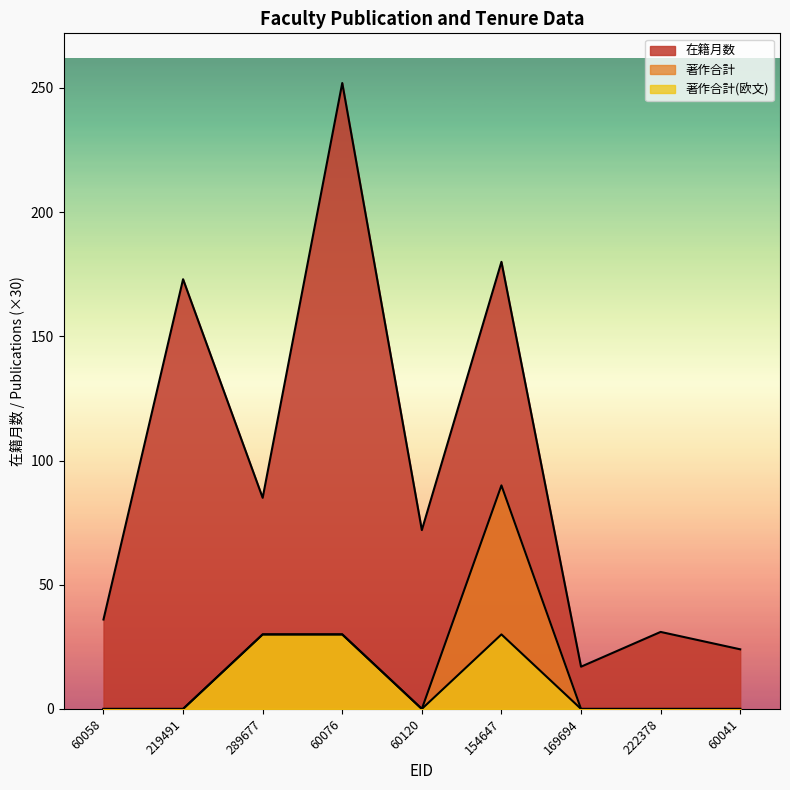

How many series are shown in this chart?

3